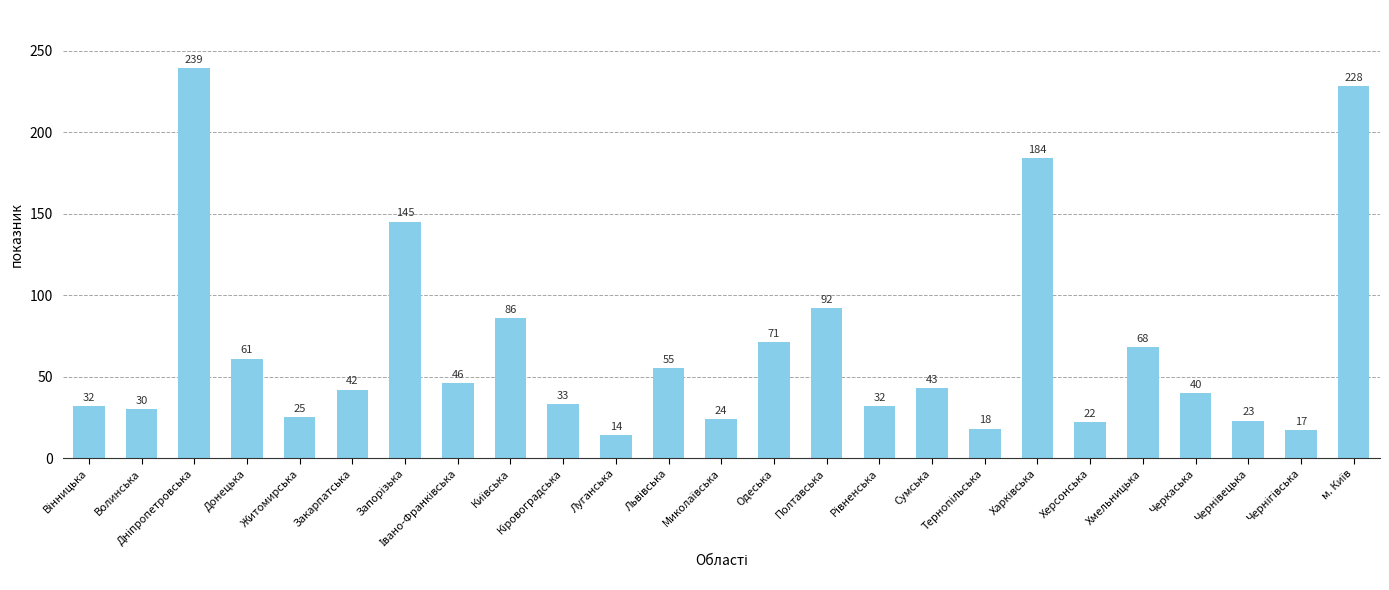

What is the label of the 20th bar from the right?

Закарпатська